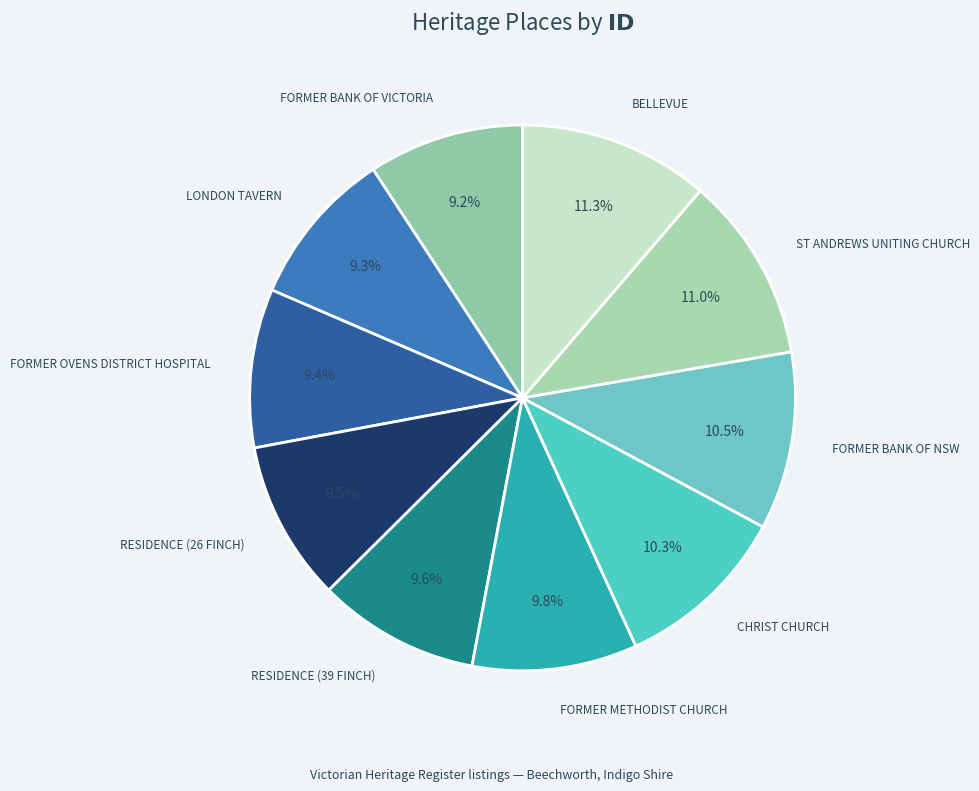

Count the number of slices in the pie.

10